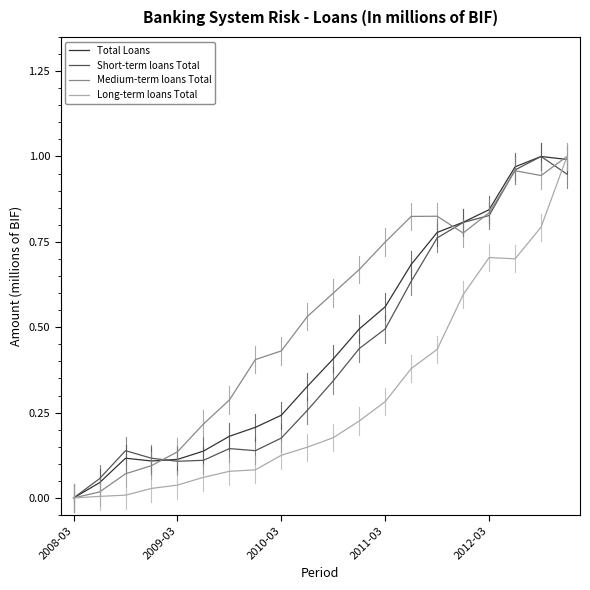

What are all the series names shown in the legend?

Total Loans, Short-term loans Total, Medium-term loans Total, Long-term loans Total